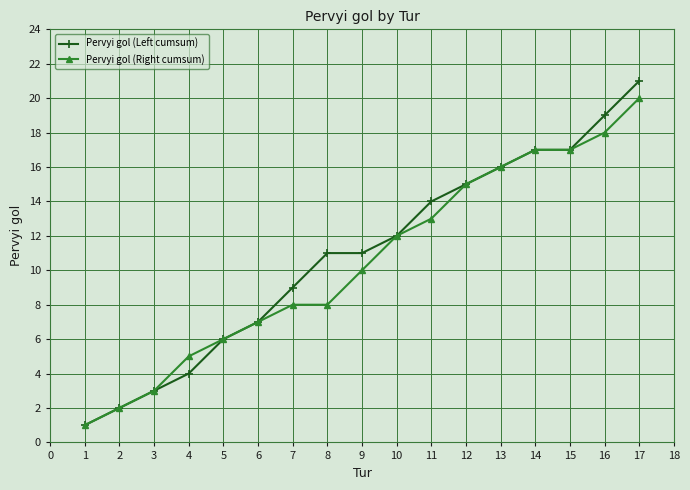

What is the highest value of the Pervyi gol (Right cumsum) series?

20